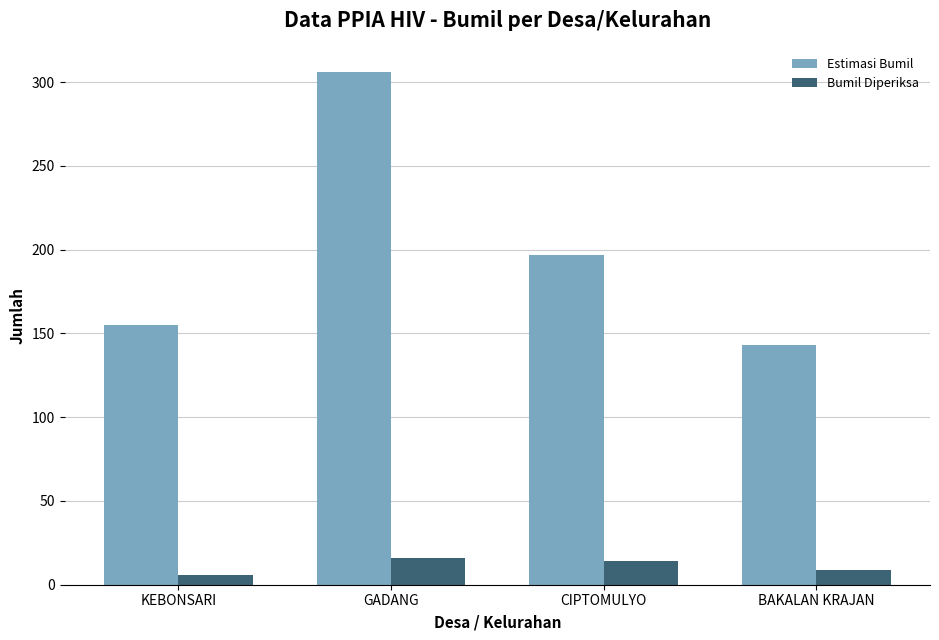

What is the value of the Estimasi Bumil bar at the 2nd from the left?

306